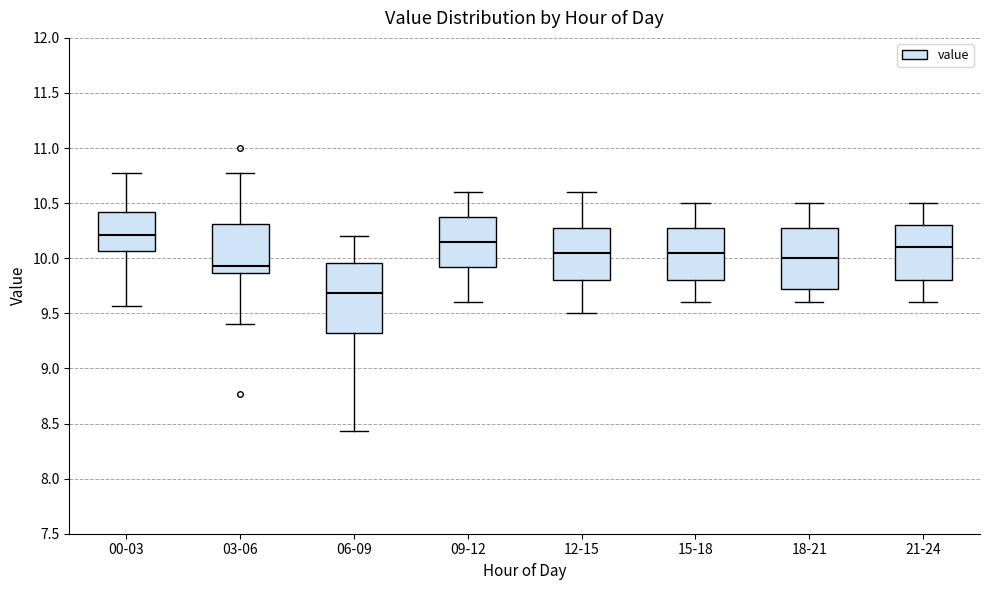

Where is the lower edge of the box for 03-06 on the y-axis? The values are not printed on the chart, so give them approximately, as read against the axis.

9.85